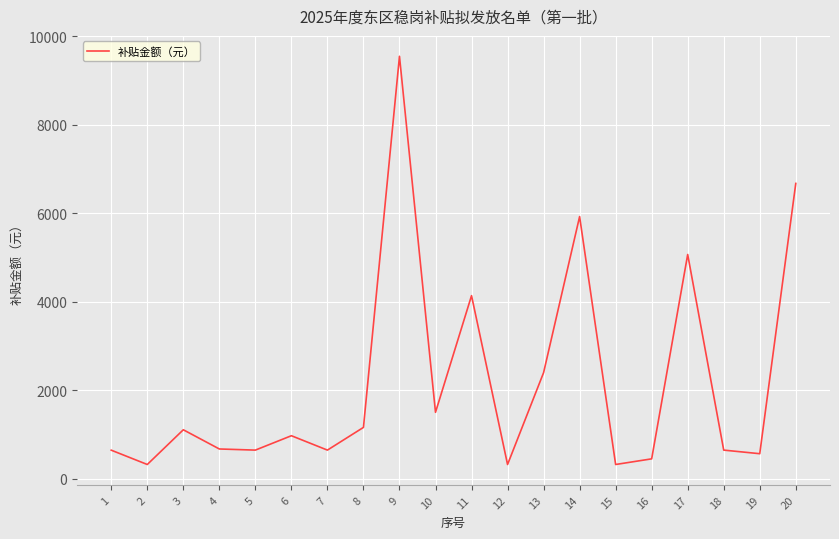

What is the difference between the maximum and minimum values?

9217.8